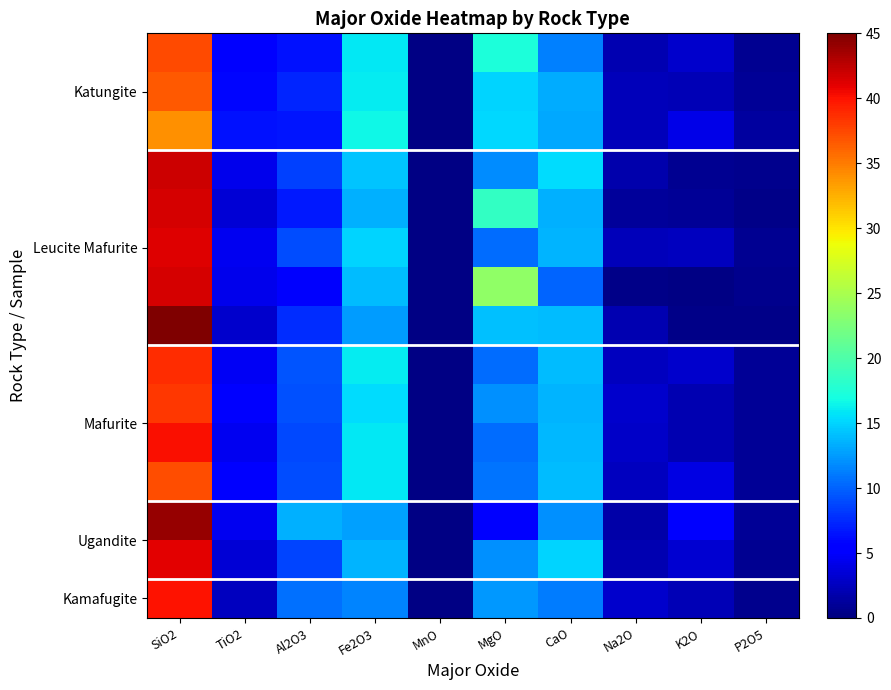

Count the number of categories in the chart.

10